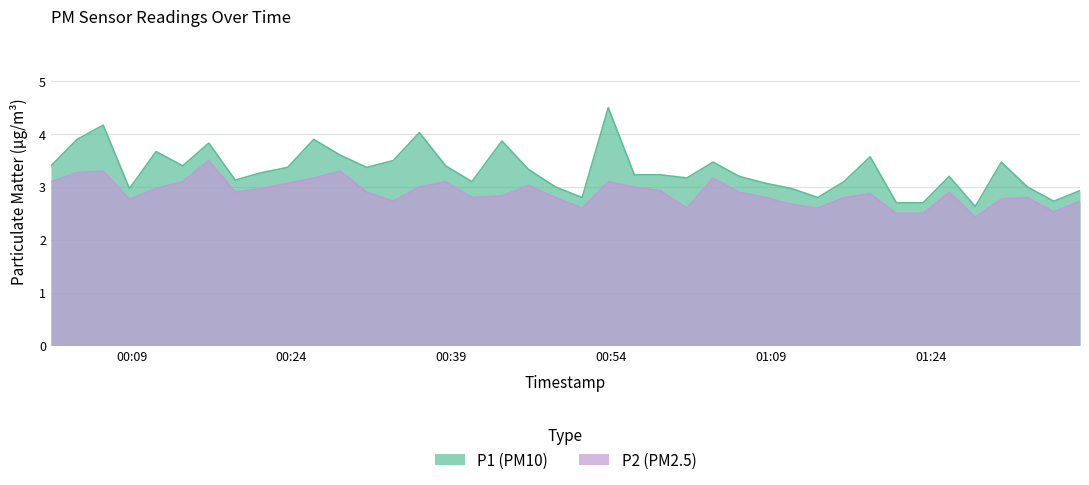

What is the average value of the P2 series?

2.9